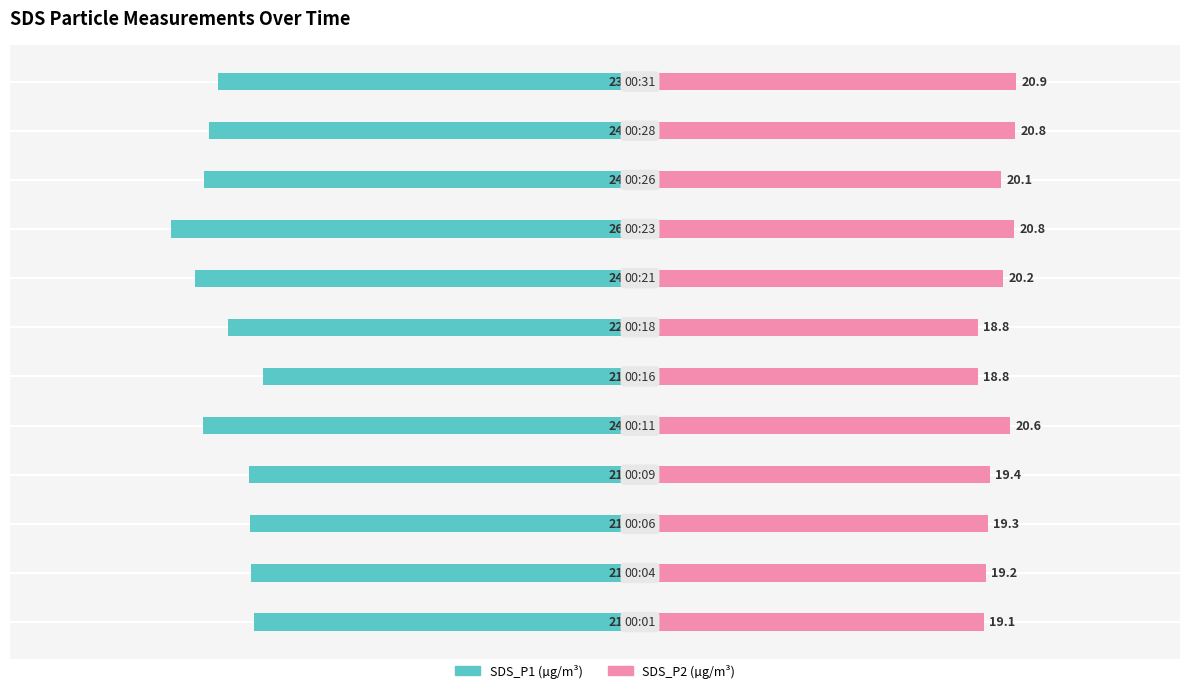

How many groups of bars are there?

12